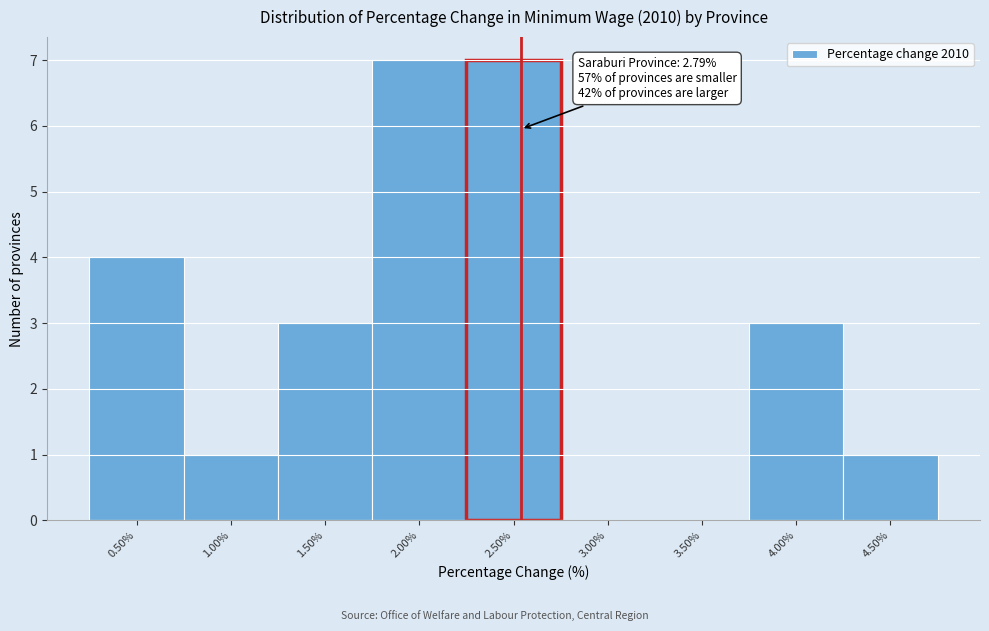

Reading left to right, extract all data points from this chart.

0.50%=4	1.00%=1	1.50%=3	2.00%=7	2.50%=7	3.00%=0	3.50%=0	4.00%=3	4.50%=1